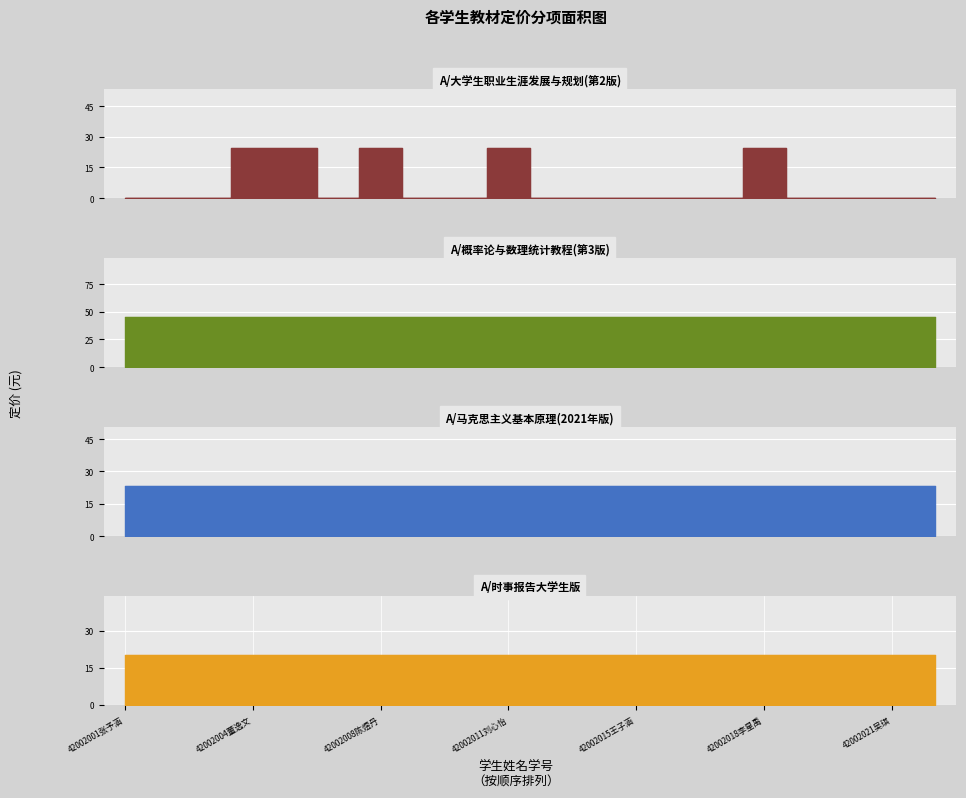

What is the label of the 15th point from the left?

42002017蒙紫愉